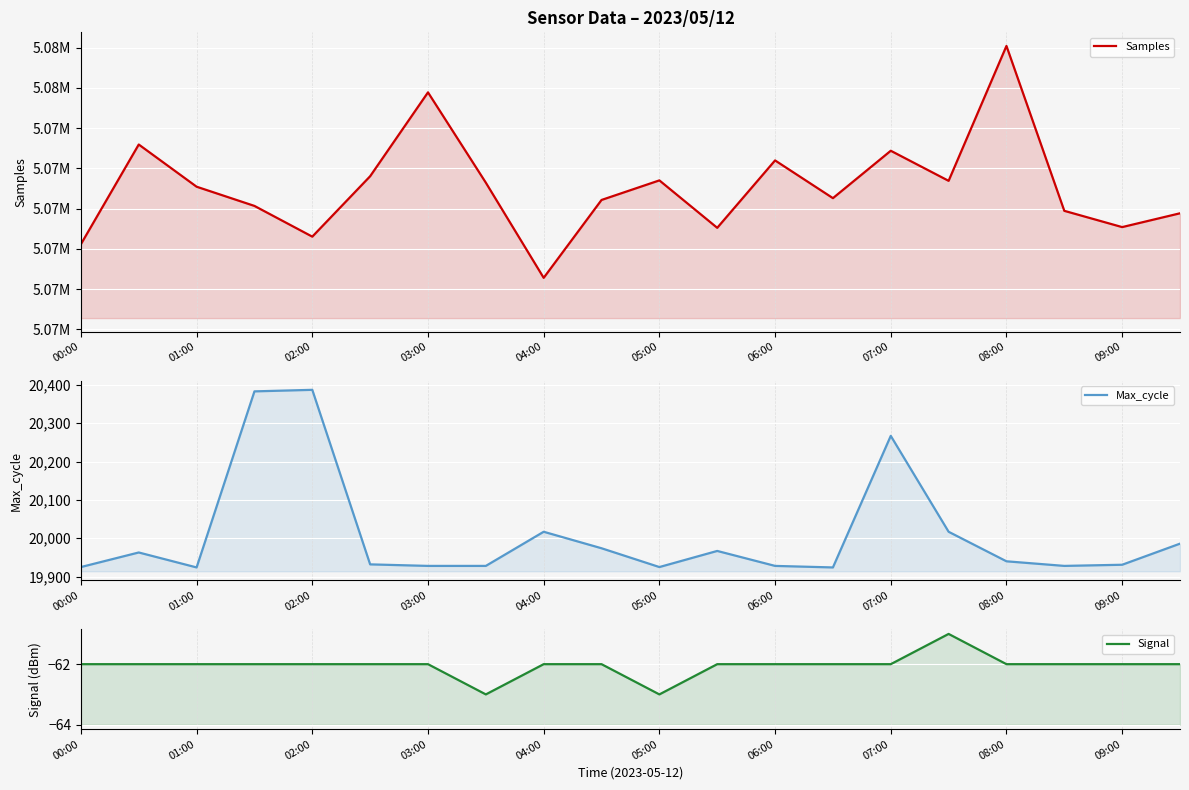

Between 19 and 10, which is larger?

10